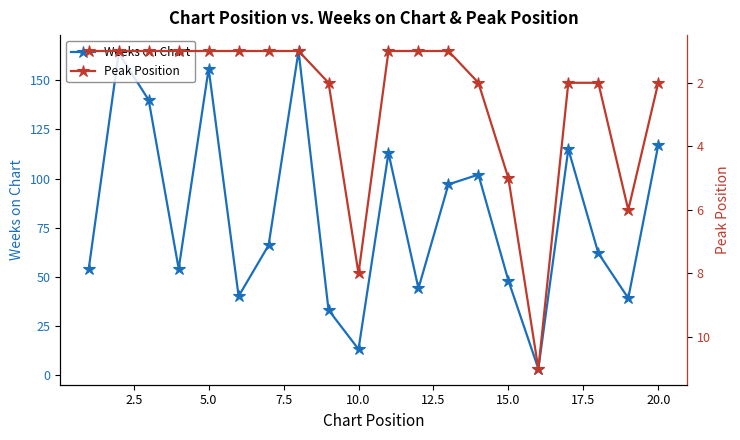

What is the difference between the second highest and second lowest values in the Weeks on Chart series?

151